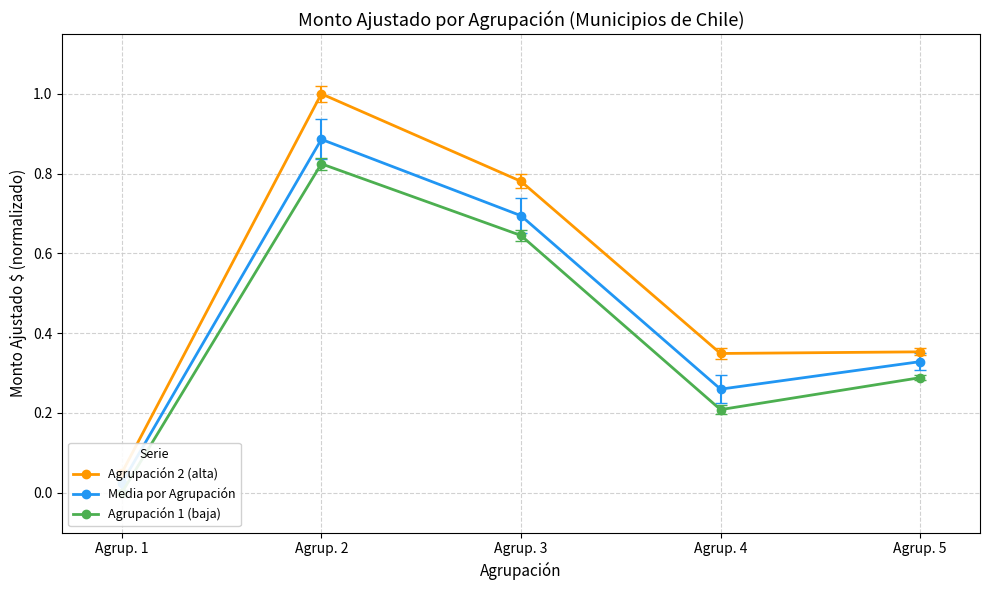

Which has a higher value, Agrup. 4 or Agrup. 3?

Agrup. 3